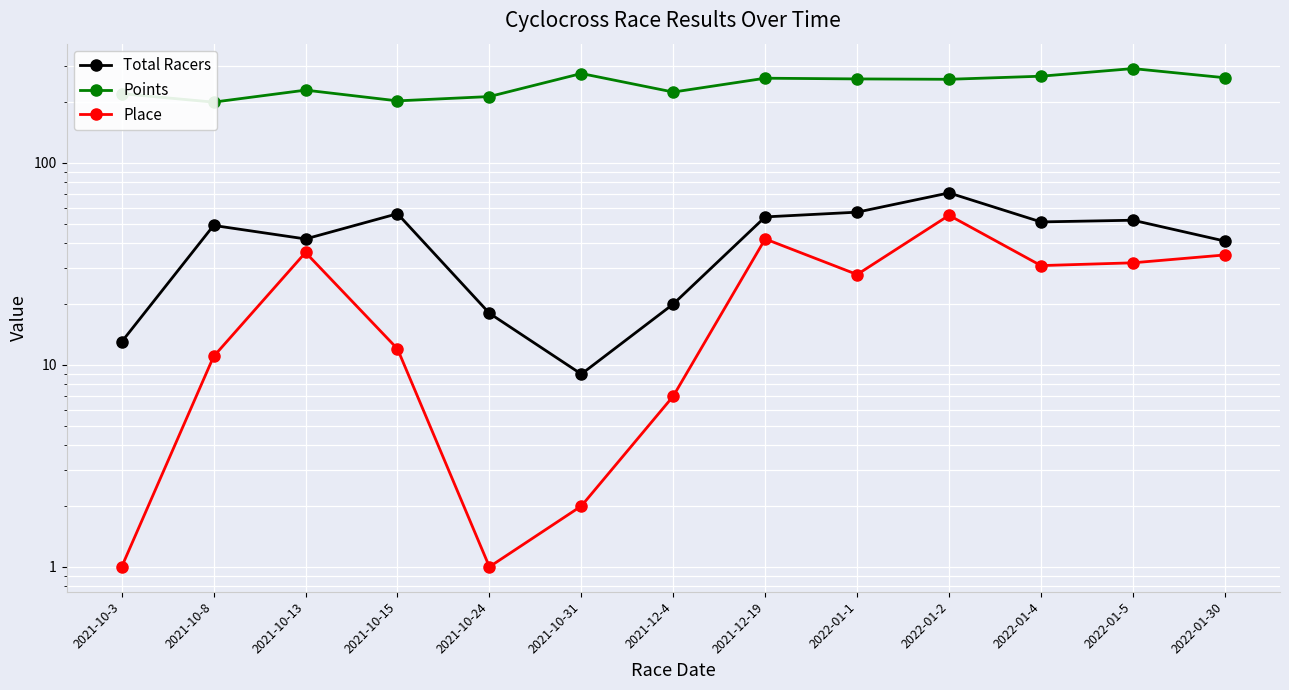

Which series has the largest total across all categories?

Points